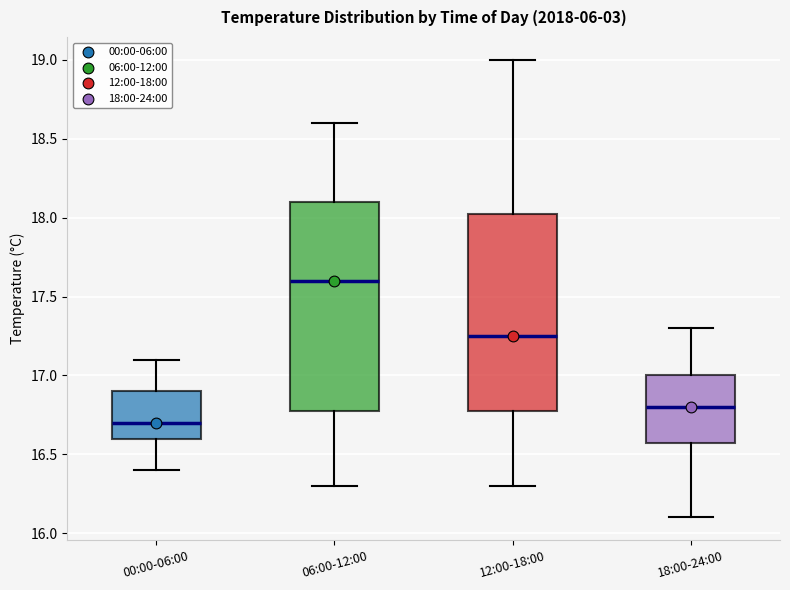

Reading left to right, transcribe this box plot: for each box, give where its median line is, the range the box spans, and where its two whiskers end, as read against the y-axis. The values are not printed on the chart, so give them approximately, as read against the axis.

00:00-06:00: median 16.70, box 16.60 to 16.90, whiskers 16.40 to 17.10
06:00-12:00: median 17.60, box 16.80 to 18.10, whiskers 16.30 to 18.60
12:00-18:00: median 17.25, box 16.80 to 18.05, whiskers 16.30 to 19.00
18:00-24:00: median 16.80, box 16.60 to 17.00, whiskers 16.10 to 17.30